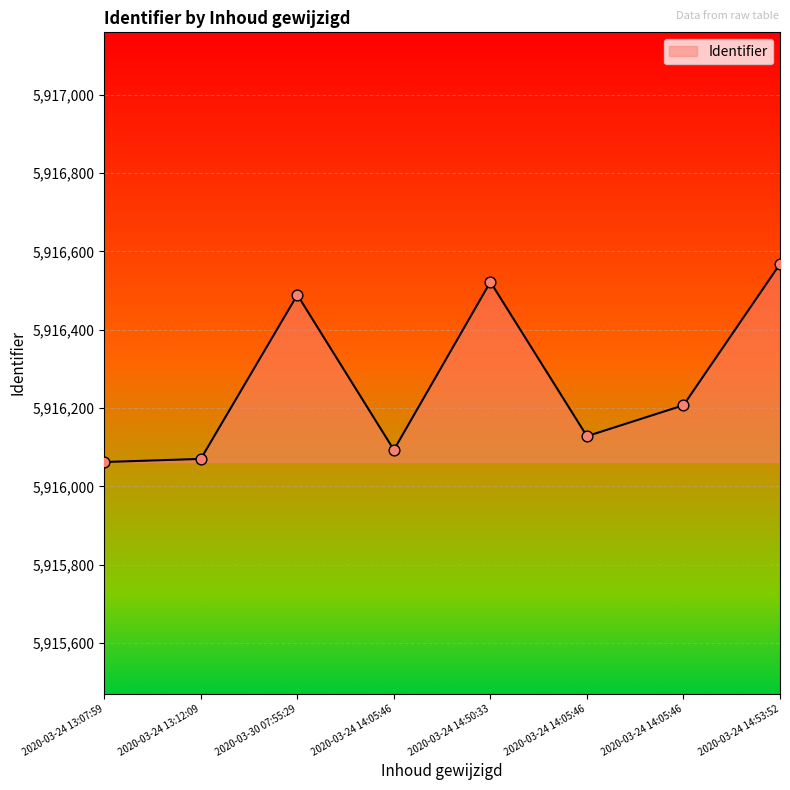

Which has a higher value, 2020-03-24 13:12:09 or 2020-03-24 14:05:46?

2020-03-24 14:05:46